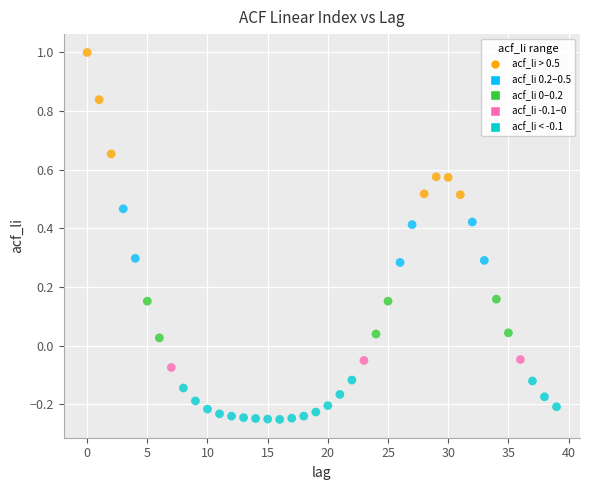

What is the range of Y values (max minus min)?

1.3